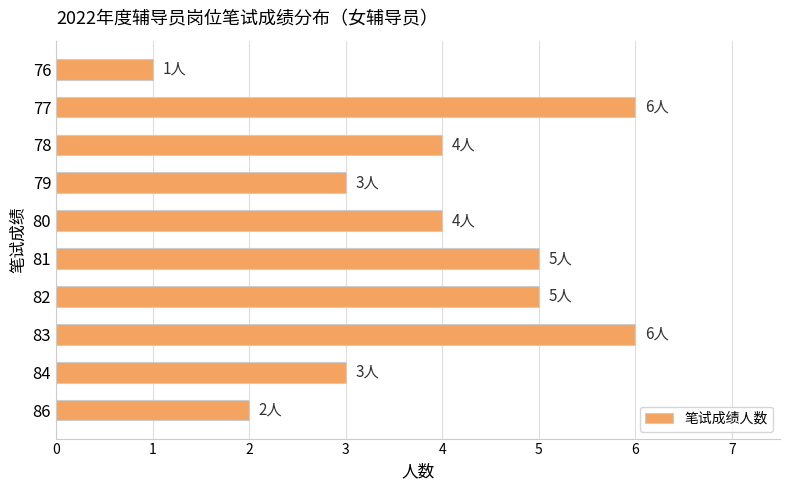

Which label corresponds to the smallest value in the chart?

76